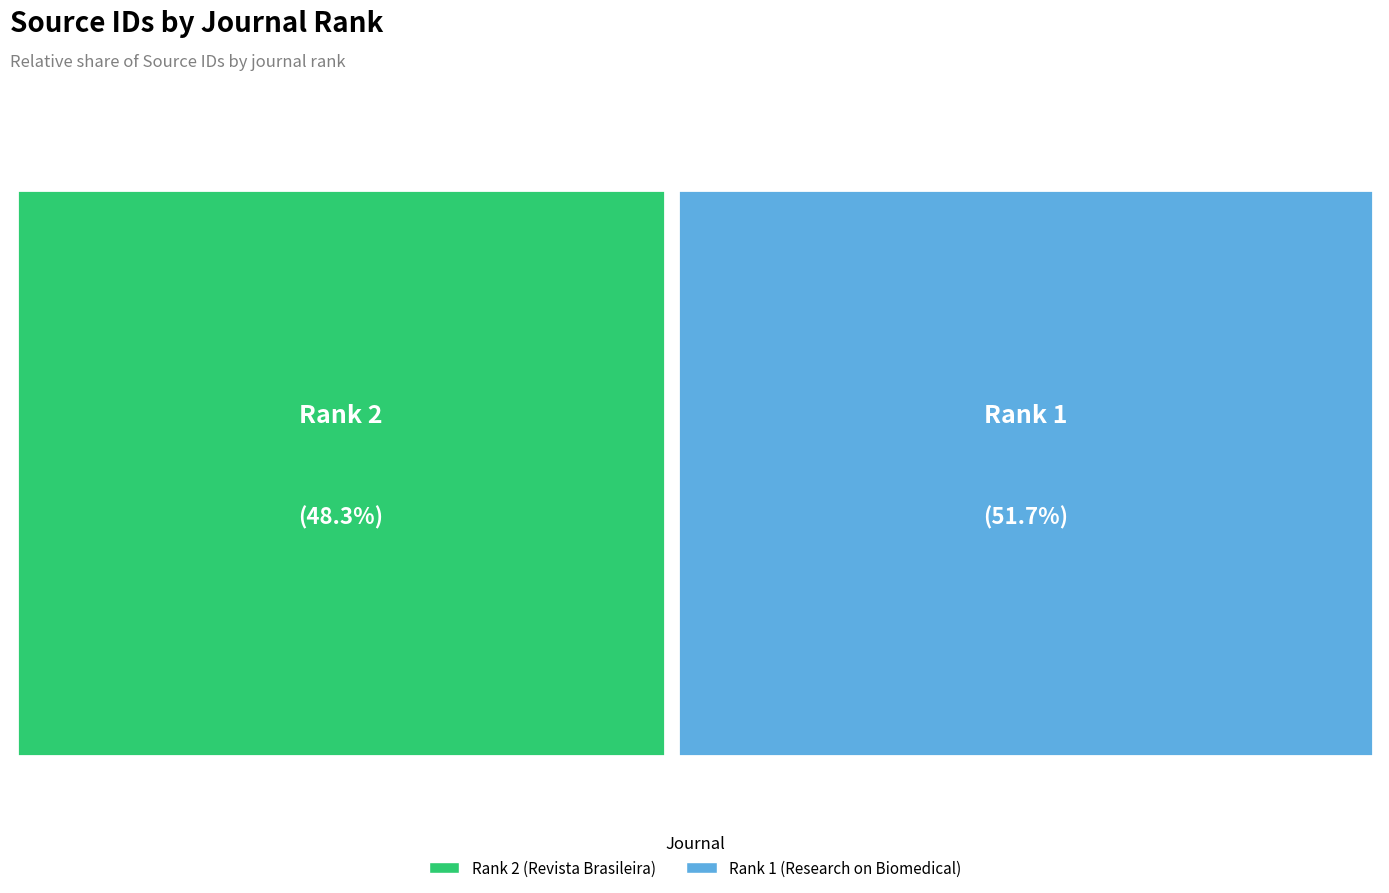

What is the smallest slice in the pie chart?

Rank 2 (Revista Brasileira)